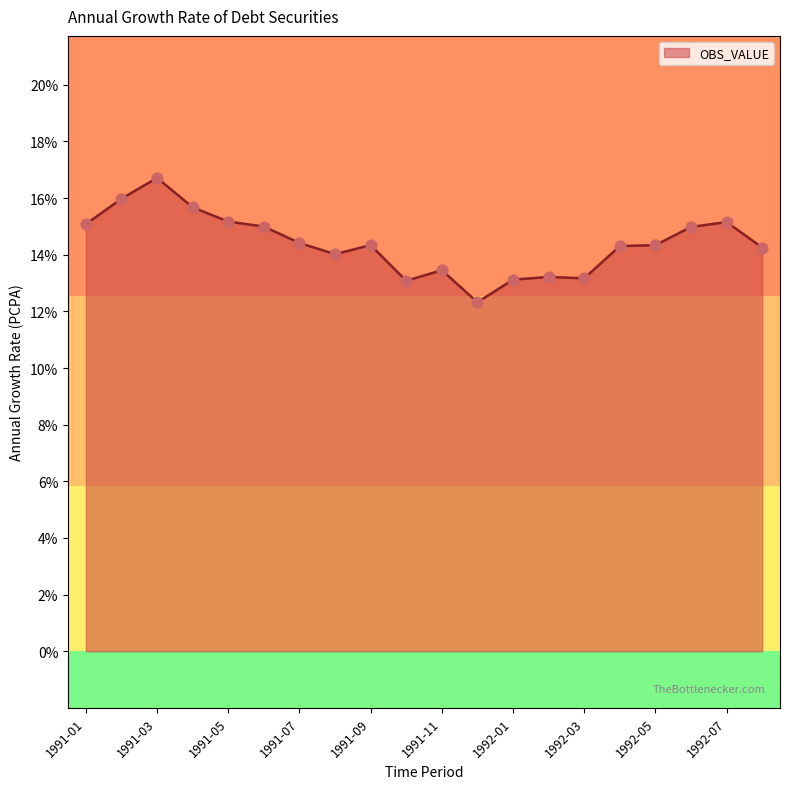

What is the maximum value shown in the chart?

16.7